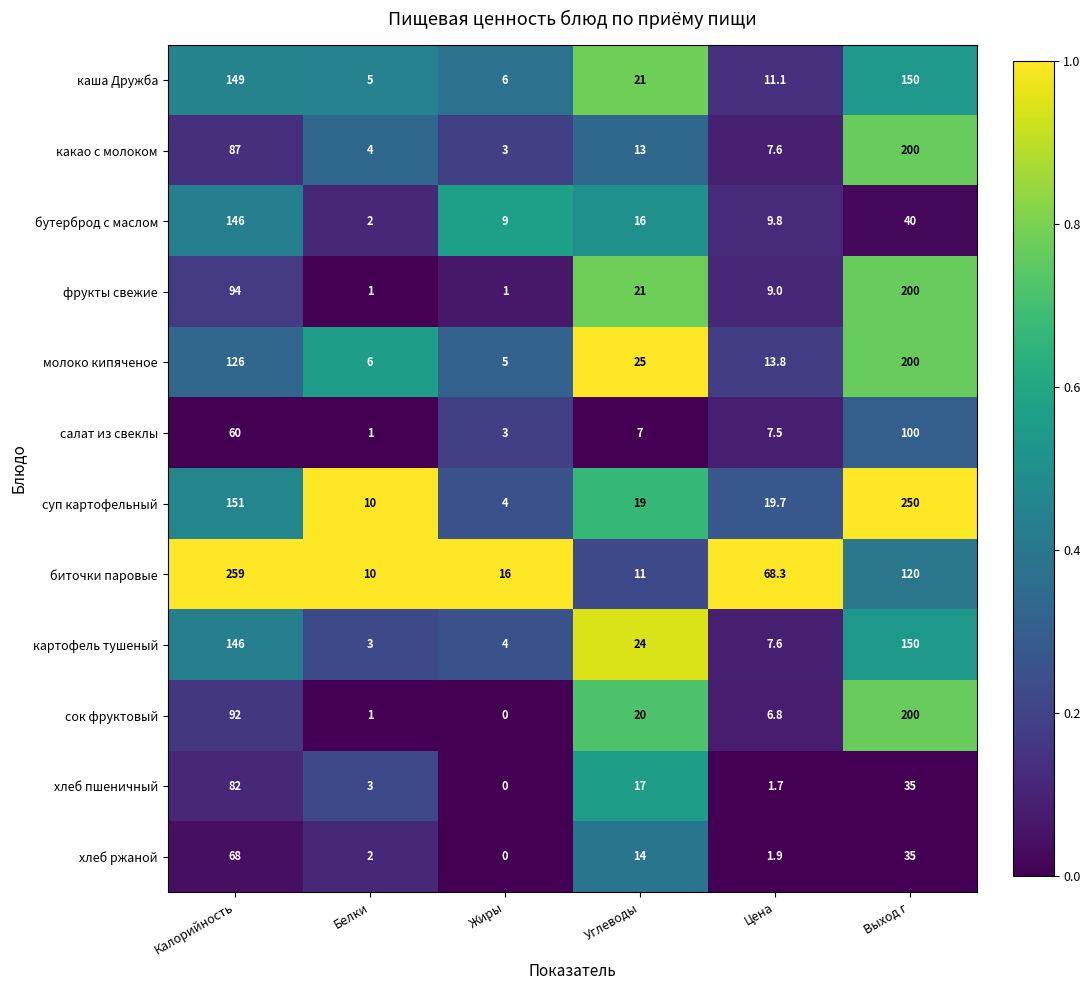

At which category is the sum across all series the highest?

Выход г